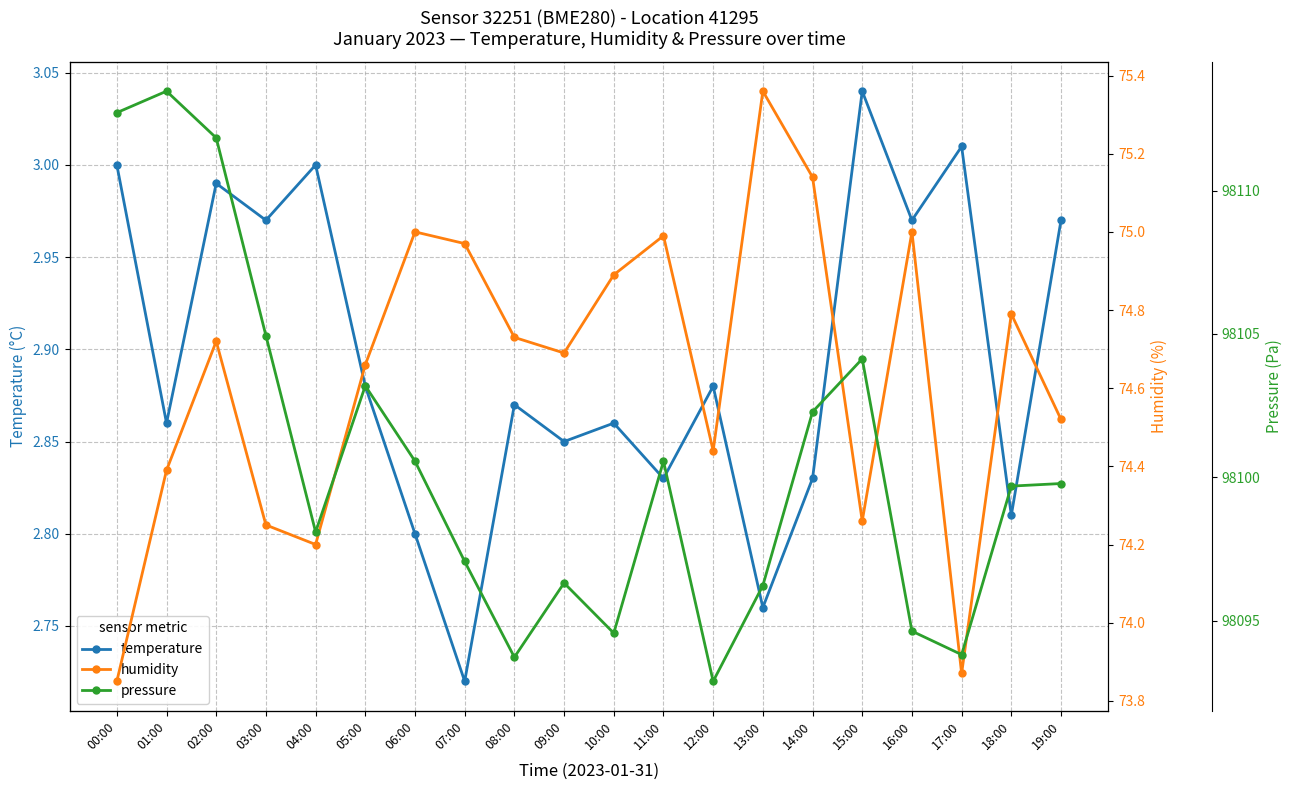

Which series changed the most between 10:00 and 18:00?

pressure